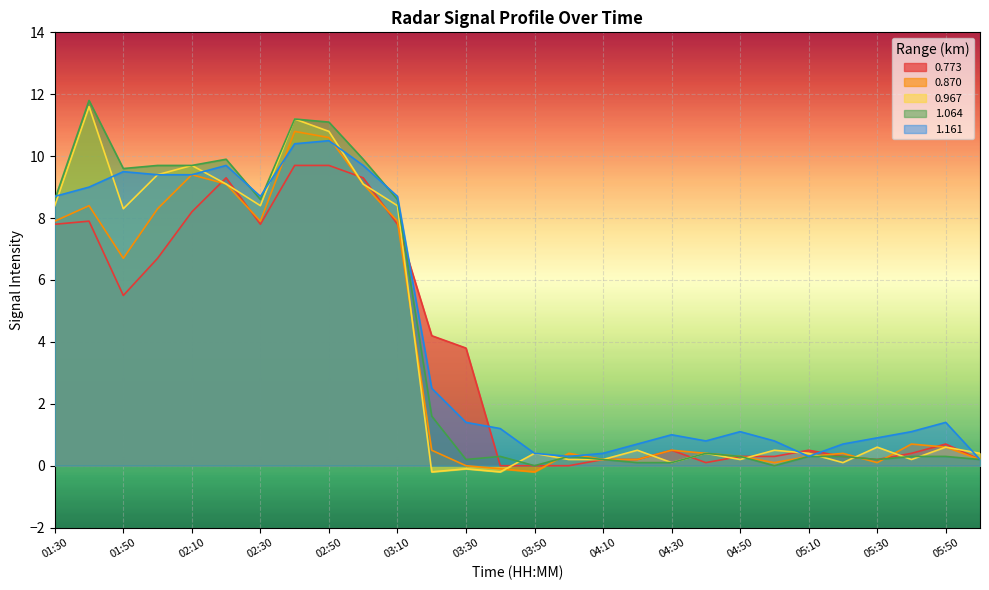

What is the difference between the 1.064 values at 01:40 and 02:40?

0.6